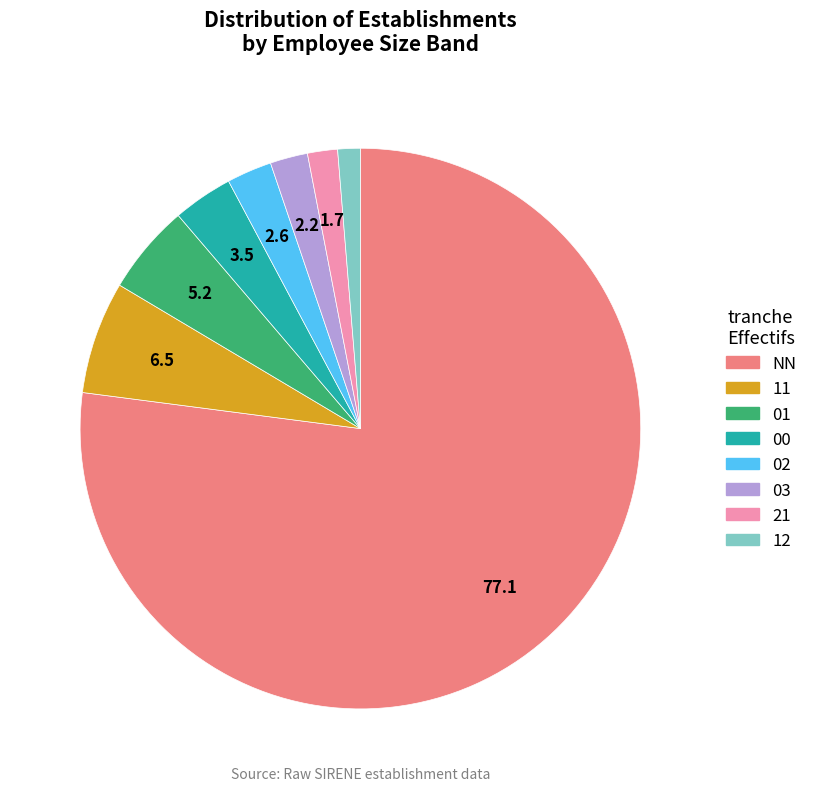

Is it true that 01 is 15% of the pie?

False